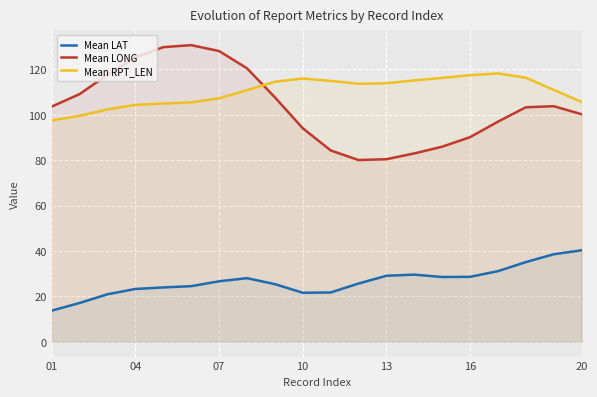

What is the average value of the Mean RPT_LEN series?

110.3